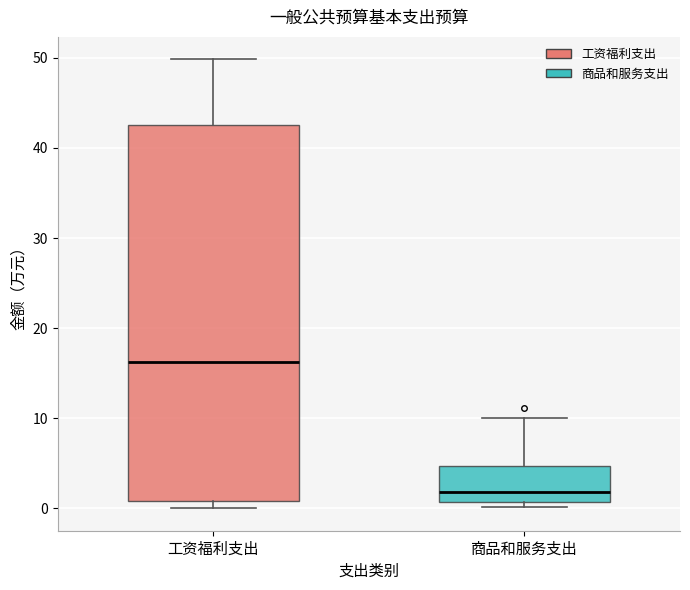

Which box has the lowest median line?

商品和服务支出